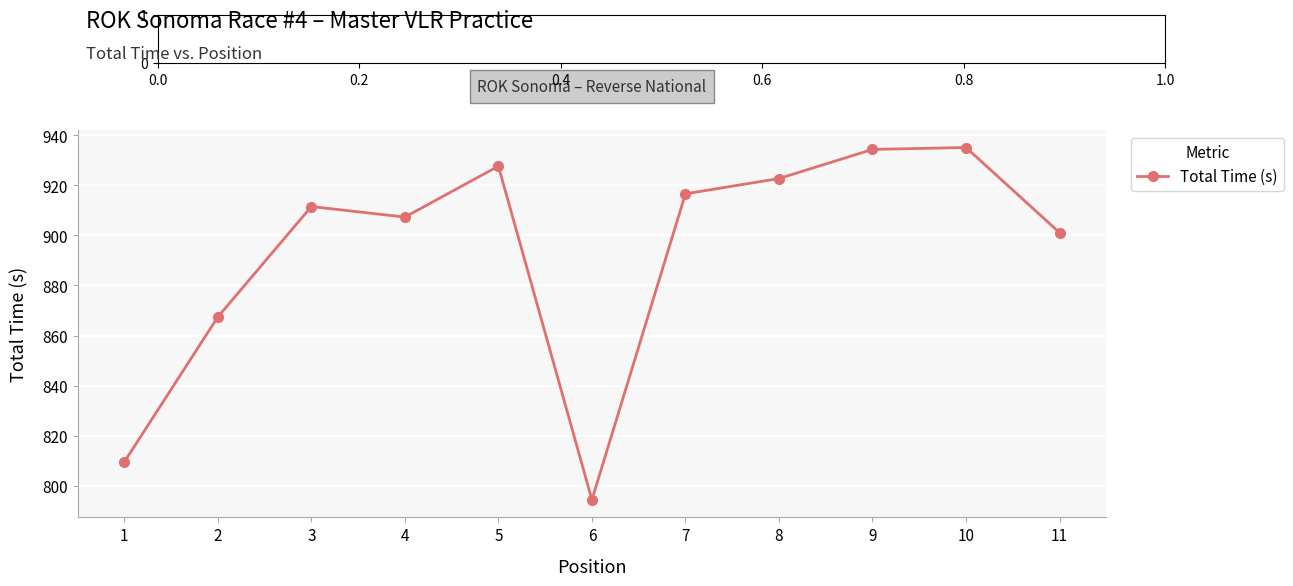

Is this an area chart (filled region under the line)?

No